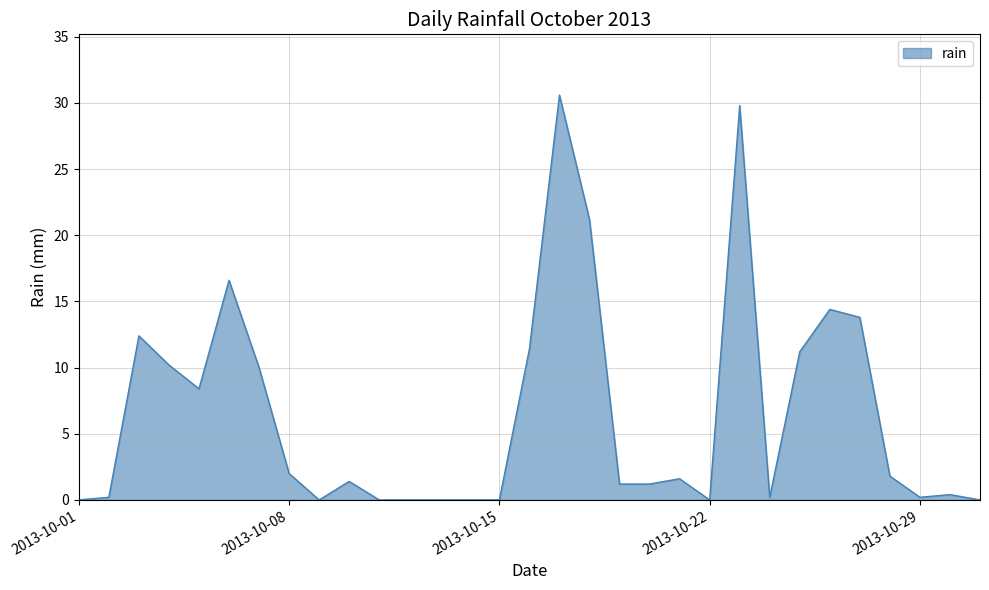

Rank the categories by value from lowest to highest.

2013-10-01, 2013-10-09, 2013-10-11, 2013-10-12, 2013-10-13, 2013-10-14, 2013-10-15, 2013-10-22, 2013-10-31, 2013-10-02, 2013-10-24, 2013-10-29, 2013-10-30, 2013-10-19, 2013-10-20, 2013-10-10, 2013-10-21, 2013-10-28, 2013-10-08, 2013-10-05, 2013-10-07, 2013-10-04, 2013-10-25, 2013-10-16, 2013-10-03, 2013-10-27, 2013-10-26, 2013-10-06, 2013-10-18, 2013-10-23, 2013-10-17